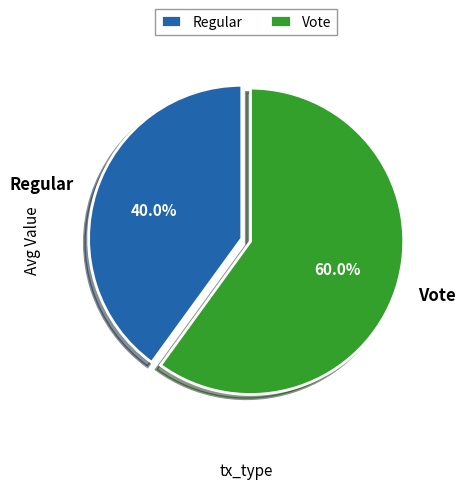

To the nearest percent, what is the difference between the Regular and Vote slice percentages?

20%